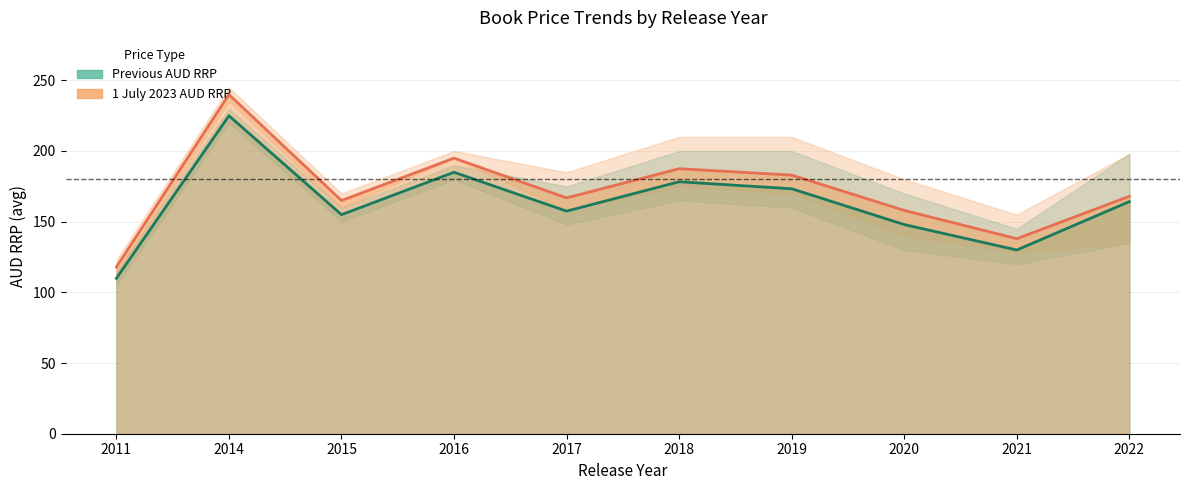

What is the value of the Previous AUD RRP point at the 3rd from the left?

154.9